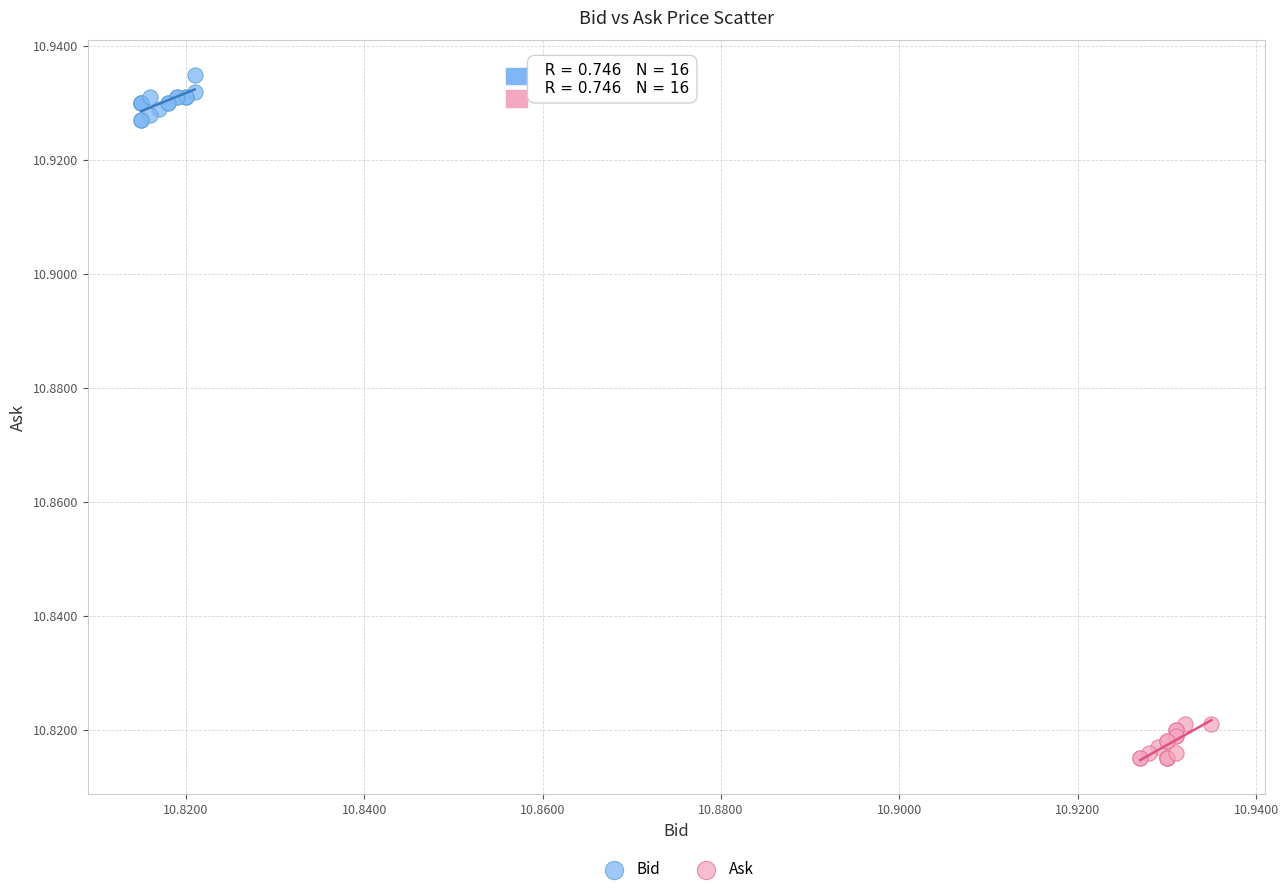

Which series reaches the maximum Y coordinate?

Bid